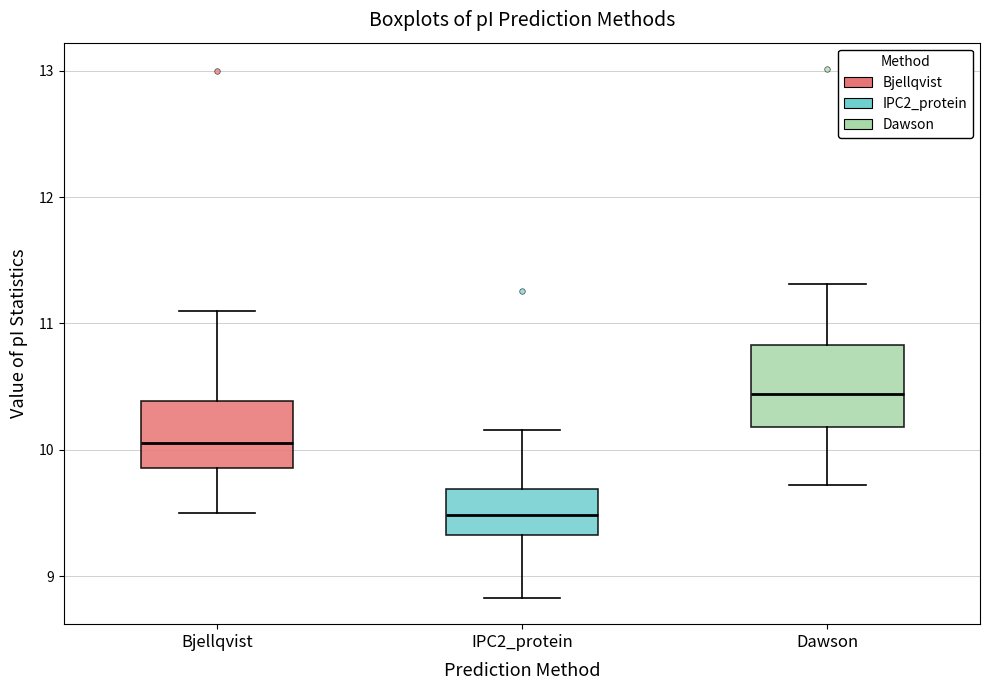

Reading left to right, read every box against the y-axis: the position of its median line, the range the box covers, and the ends of its whiskers. The values are not printed on the chart, so give them approximately, as read against the axis.

Bjellqvist: median 10.1, box 9.9 to 10.4, whiskers 9.5 to 11.1
IPC2_protein: median 9.5, box 9.3 to 9.7, whiskers 8.8 to 10.2
Dawson: median 10.4, box 10.2 to 10.8, whiskers 9.7 to 11.3